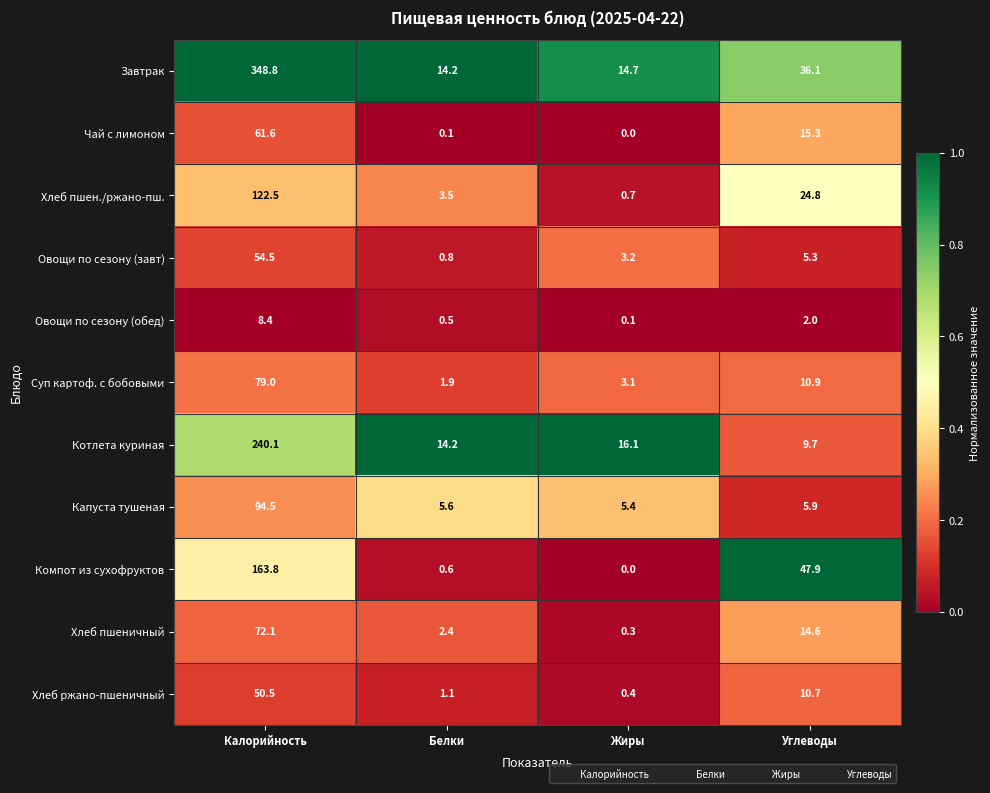

The Компот из сухофруктов series shows 1.1 at Белки. True or false?

False